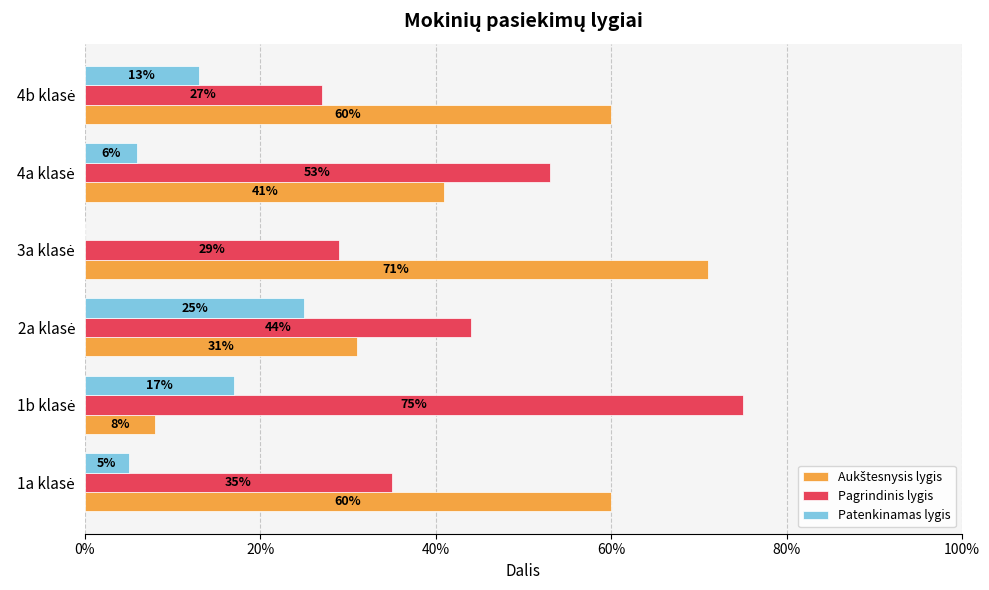

What are all the series names shown in the legend?

Aukštesnysis lygis, Pagrindinis lygis, Patenkinamas lygis